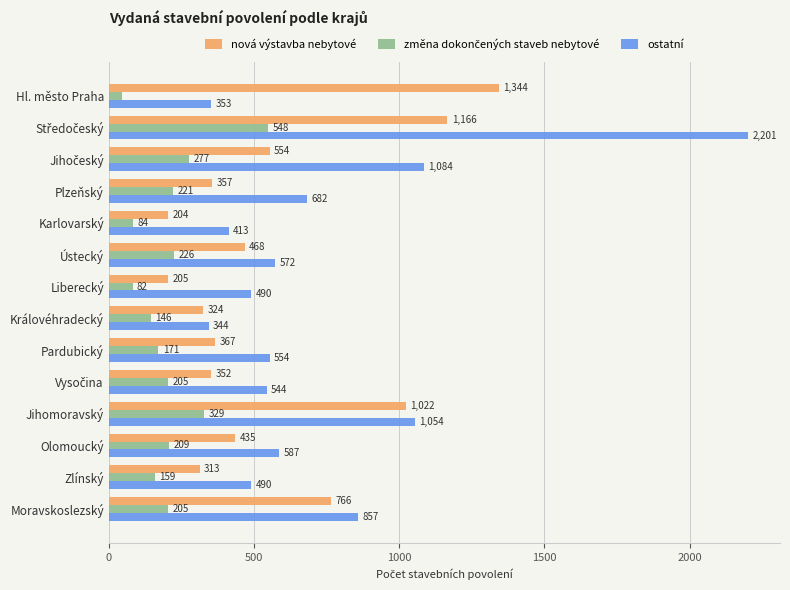

Which series has the largest total across all categories?

ostatní